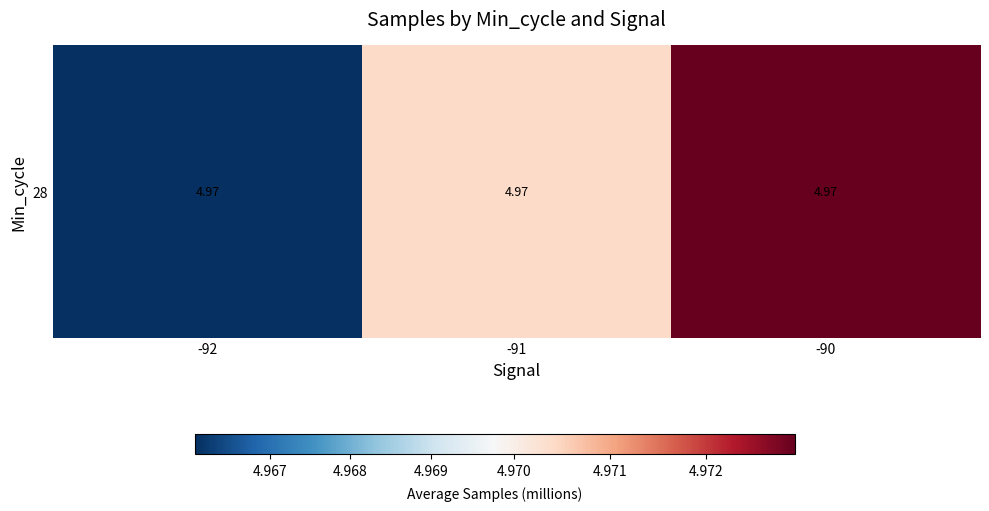

What is the sum of the values at -90 and -92?

9.9